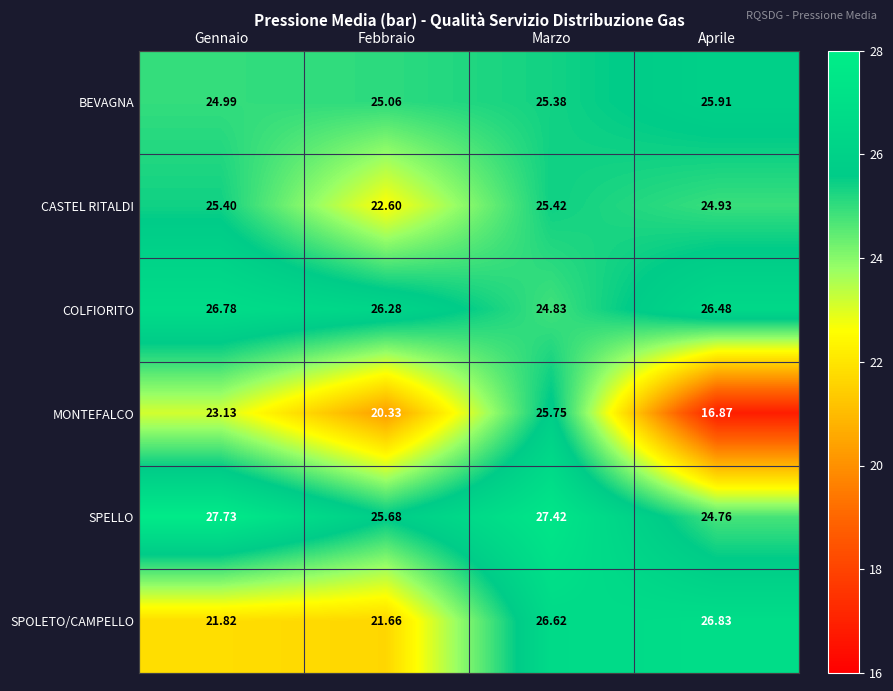

At which category is the sum across all series the highest?

Marzo